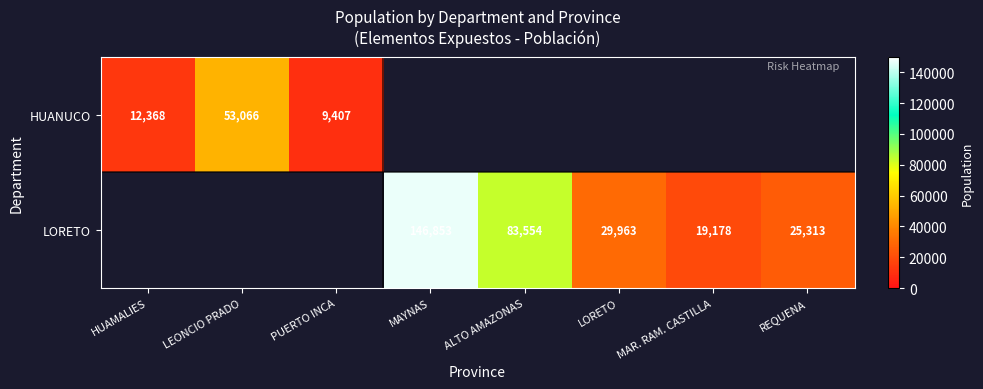

The HUANUCO series shows 21172 at HUAMALIES. True or false?

False